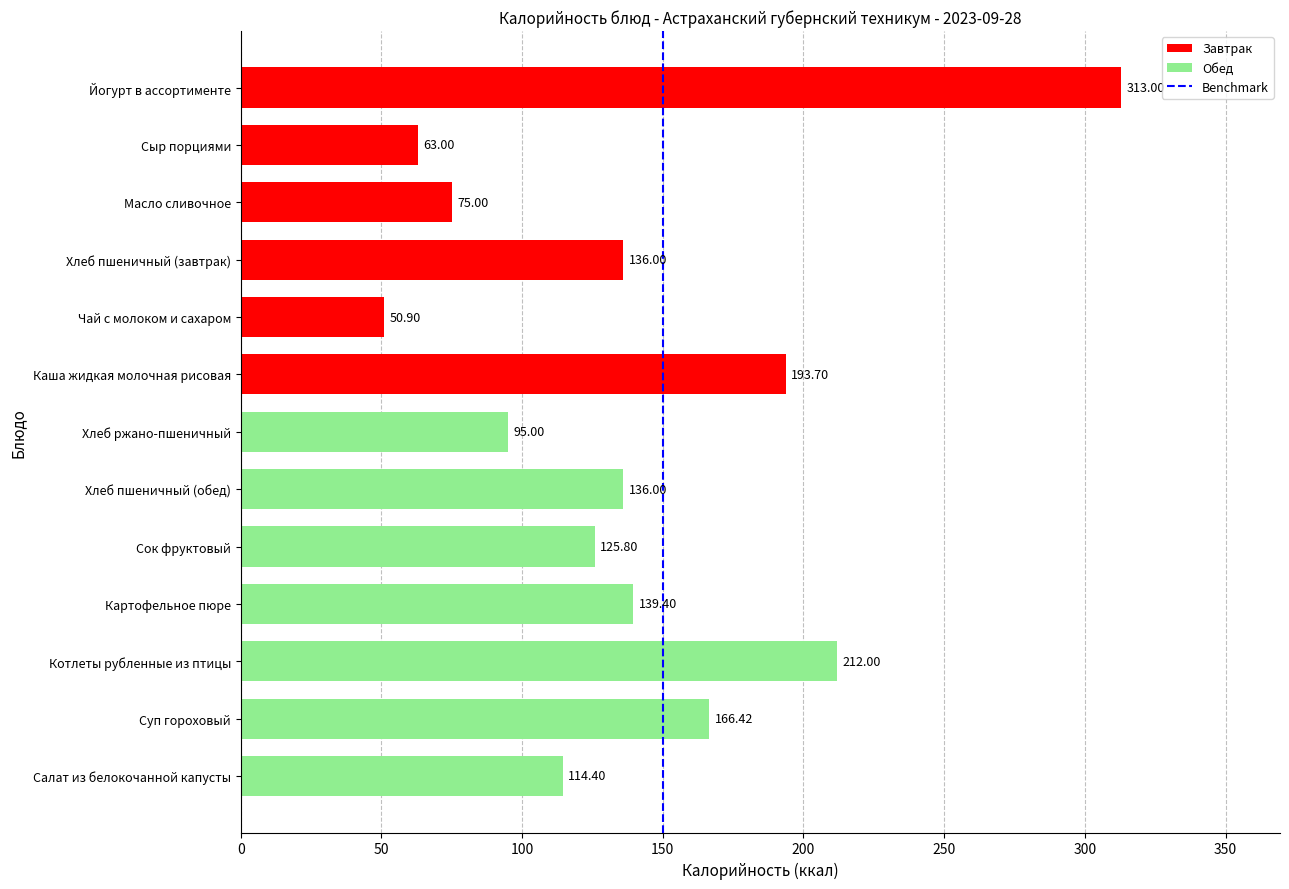

What is the change in value from Котлеты рубленные из птицы to Чай с молоком и сахаром?

-161.1